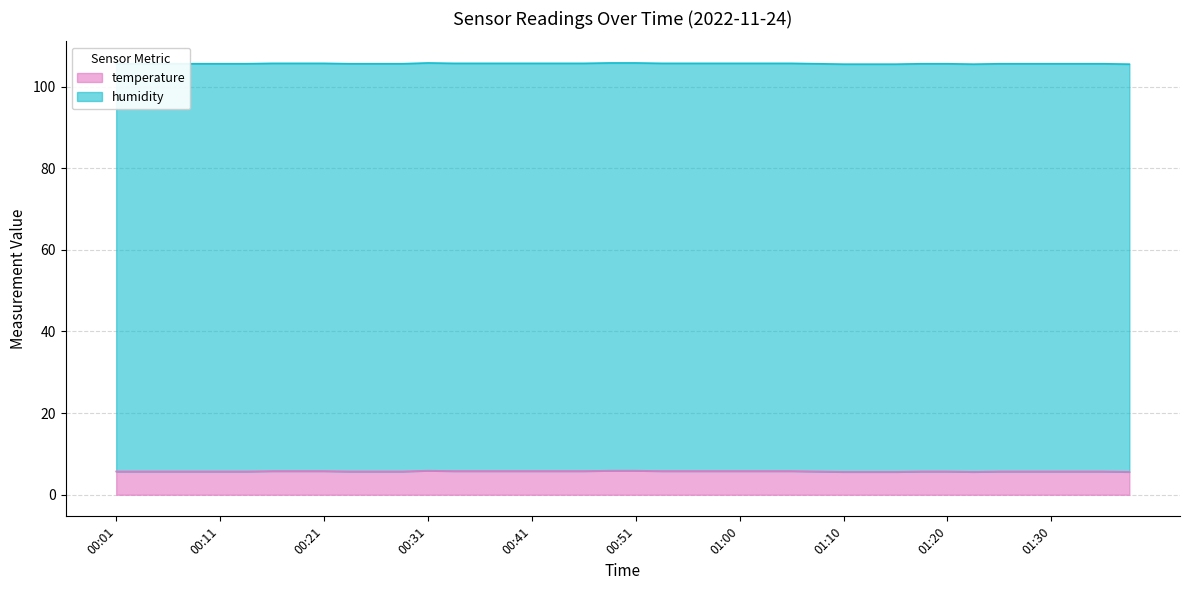

What is the maximum value shown in the chart?

5.9